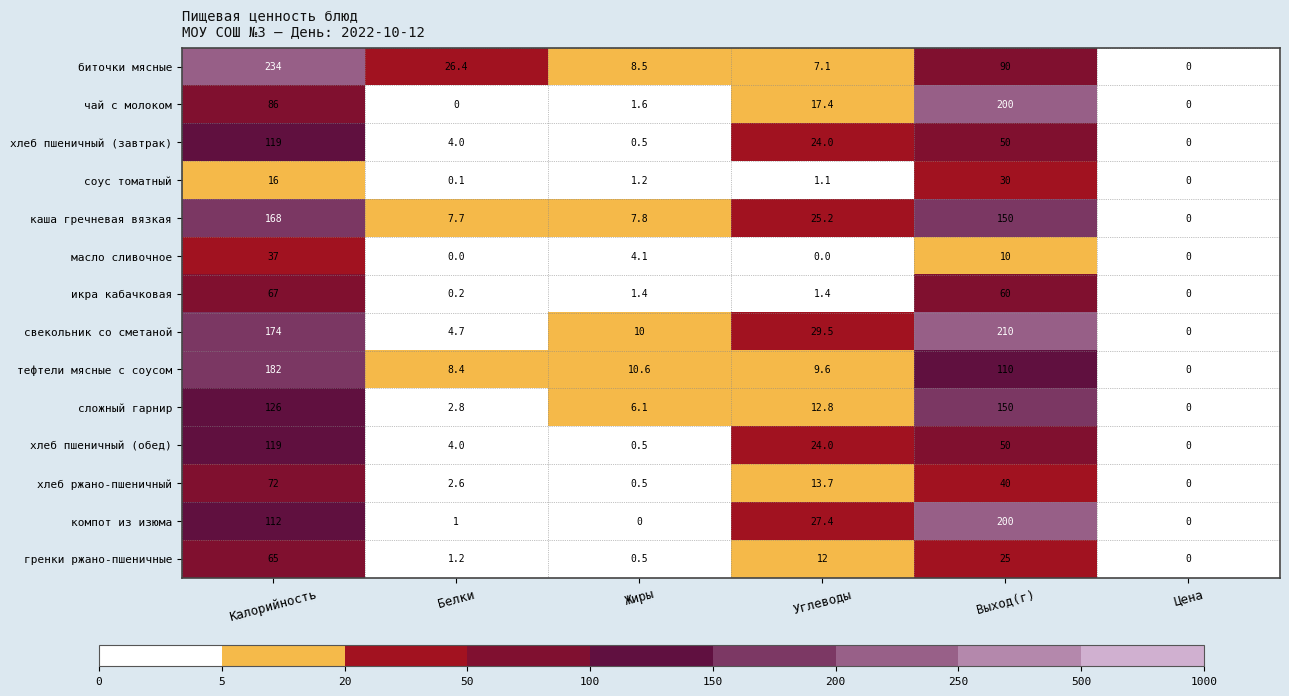

How many values in the хлеб ржано-пшеничный series are below 13?

3